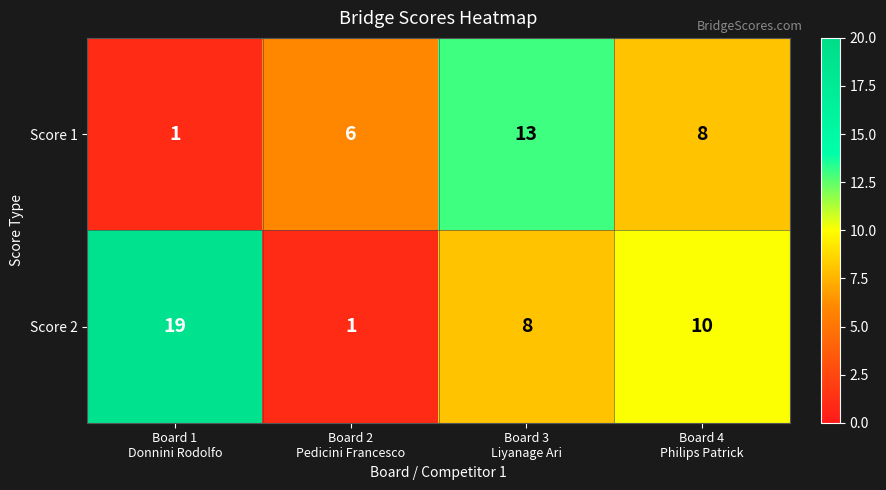

Which label corresponds to the largest value in the chart?

Board 1
Donnini Rodolfo